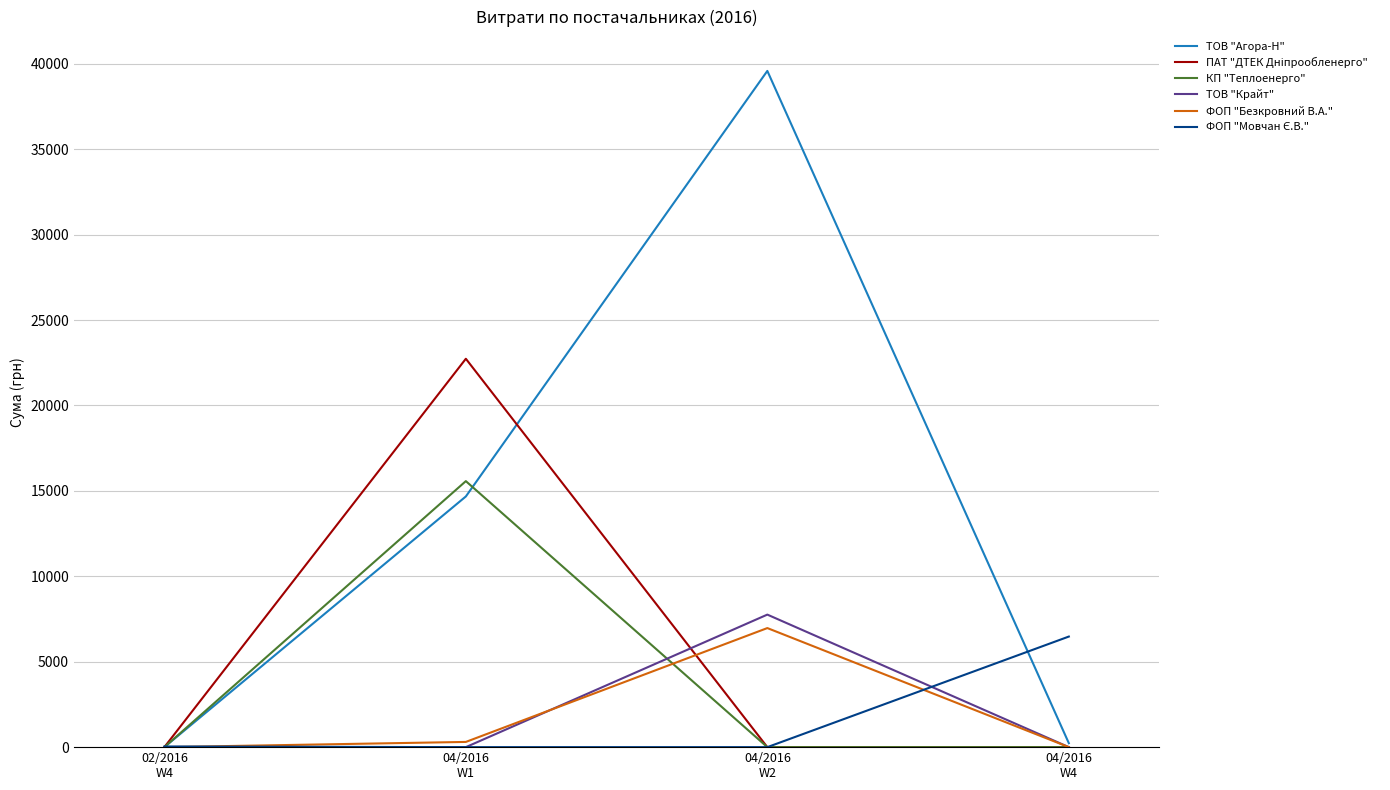

What is the maximum value shown in the chart?

39580.4